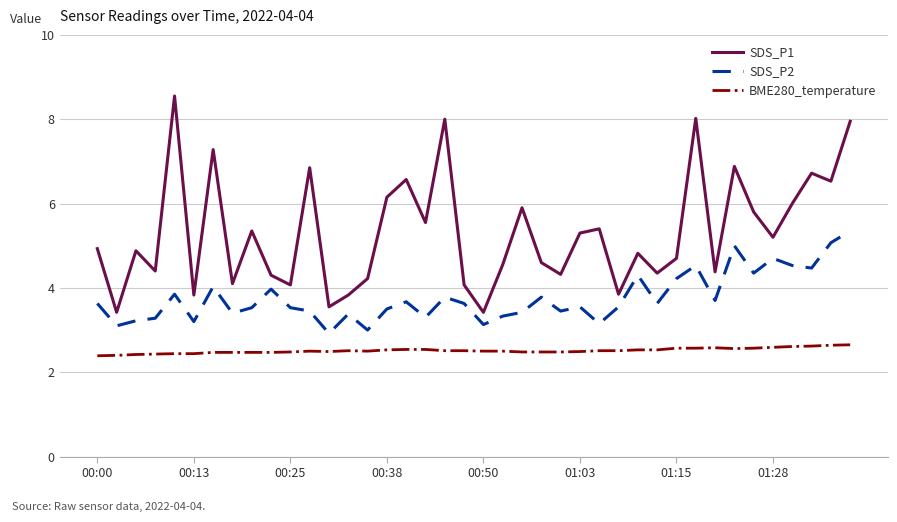

True or false: SDS_P2 and BME280_temperature intersect in this chart.

False